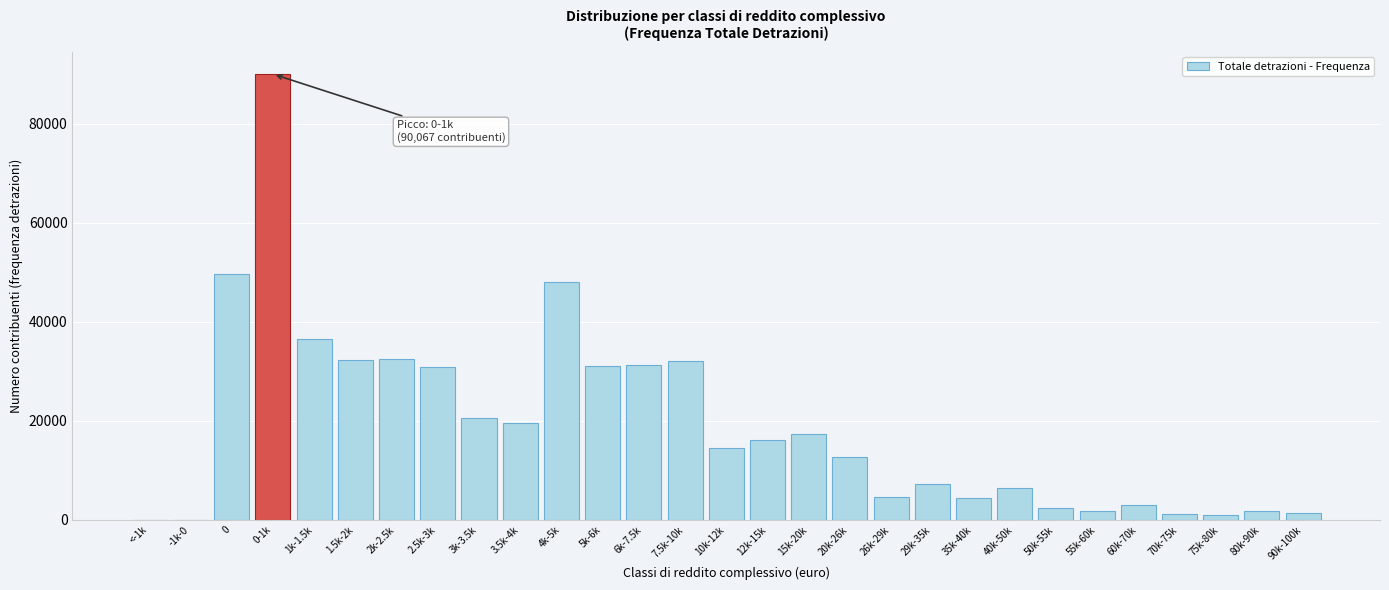

At which label is the value closest to 45035?

4k-5k